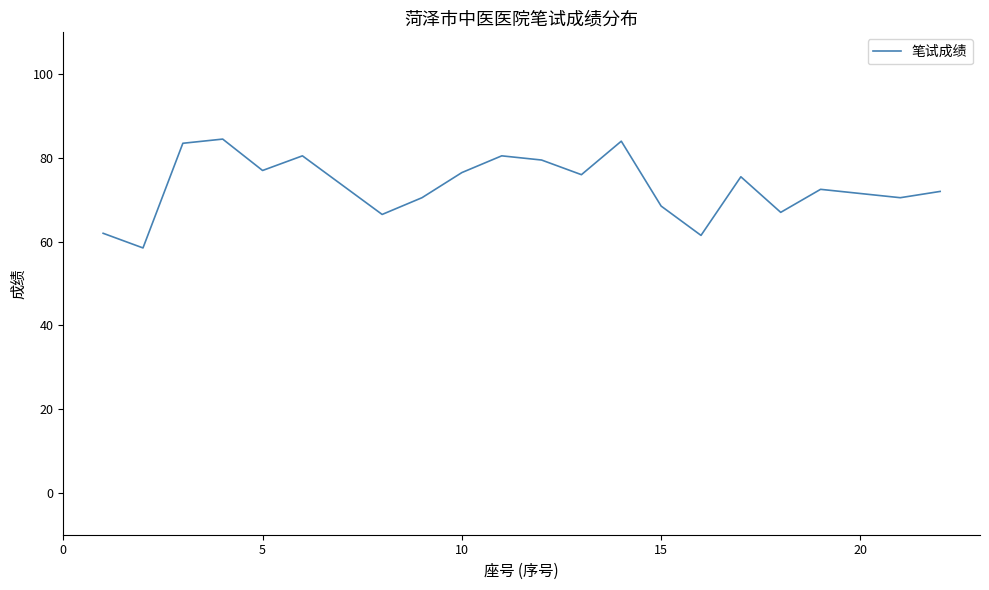

Is this an area chart (filled region under the line)?

No